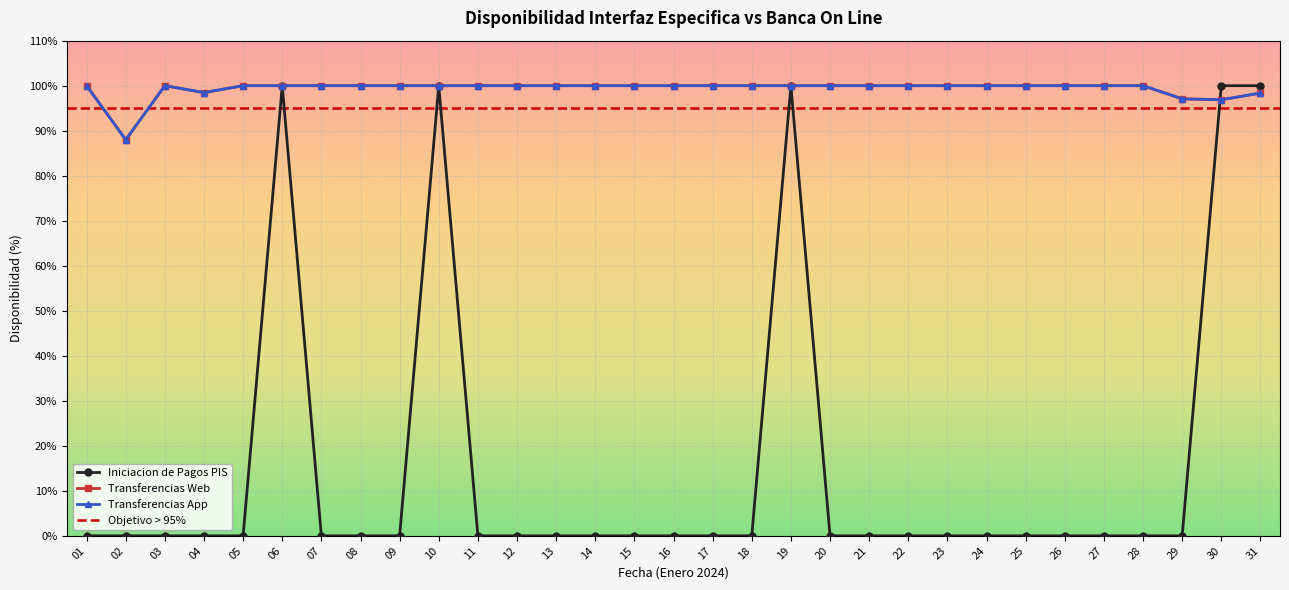

Where is Transferencias App nearest to the value 93?

30